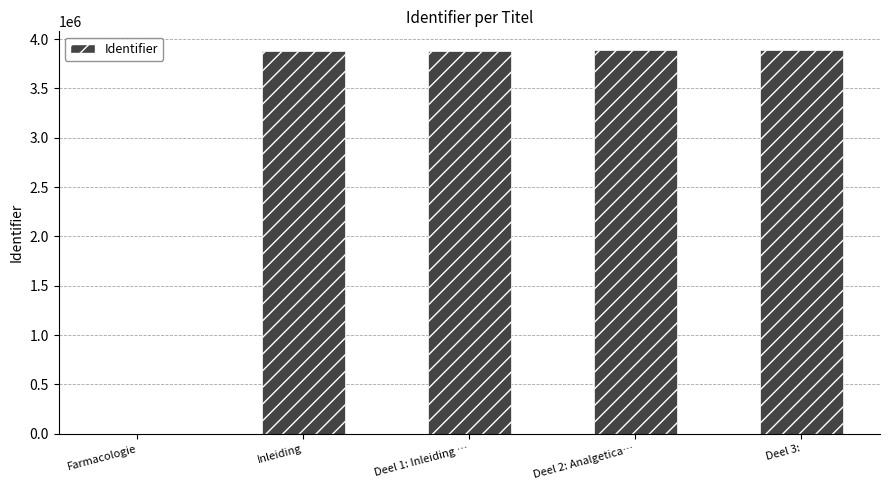

What is the sum of all values?

15536898